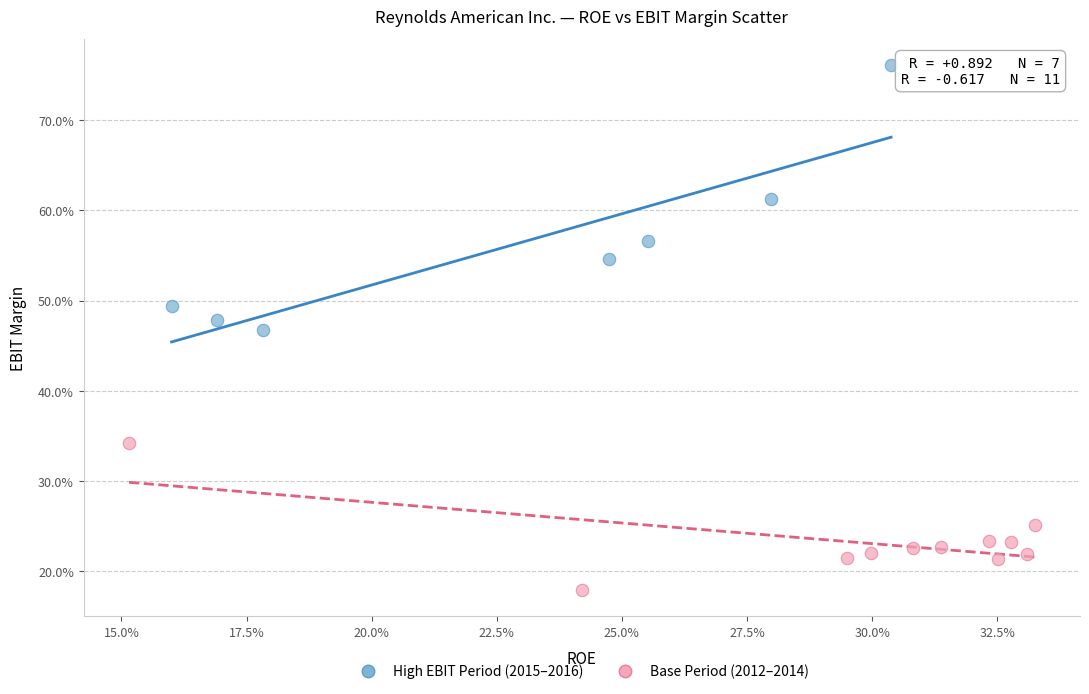

Which series reaches the minimum Y coordinate?

Base Period (2012–2014)